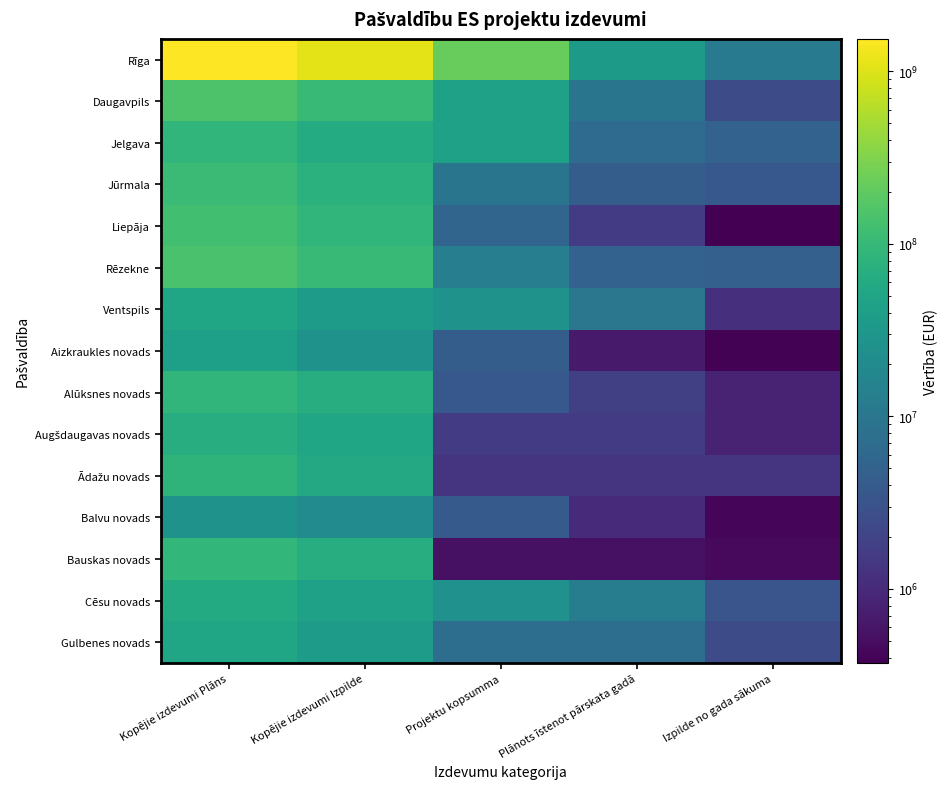

Which has a higher value, Plānots īstenot pārskata gadā or Izpilde no gada sākuma?

Plānots īstenot pārskata gadā